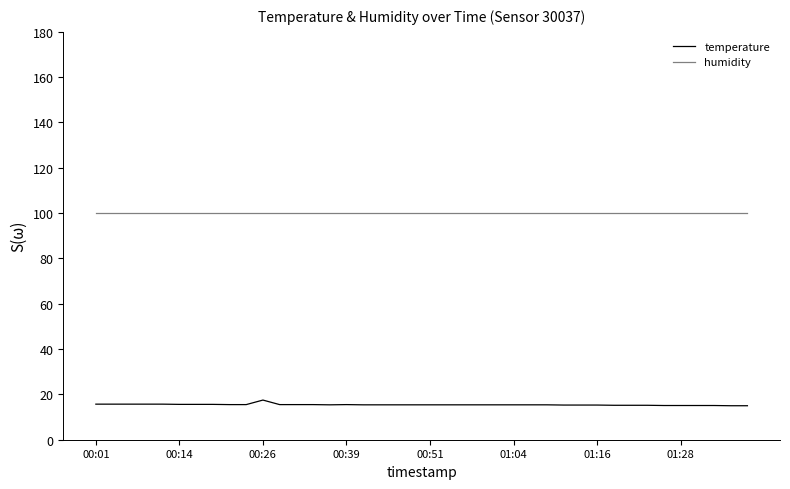

True or false: temperature and humidity intersect in this chart.

False